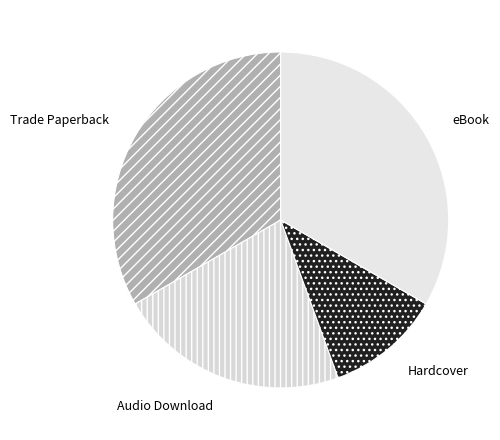

The eBook slice represents 33% of the pie. True or false?

True